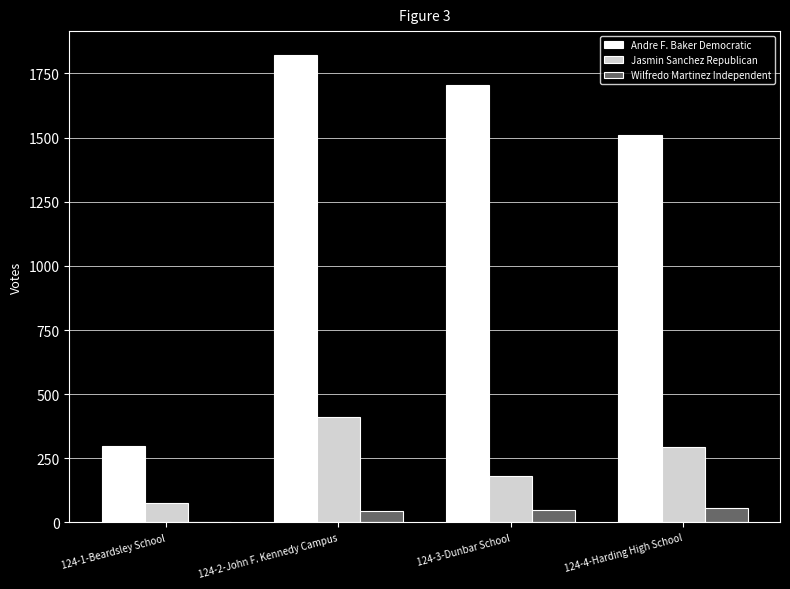

The value of Jasmin Sanchez Republican at 124-3-Dunbar School is 44. True or false?

False